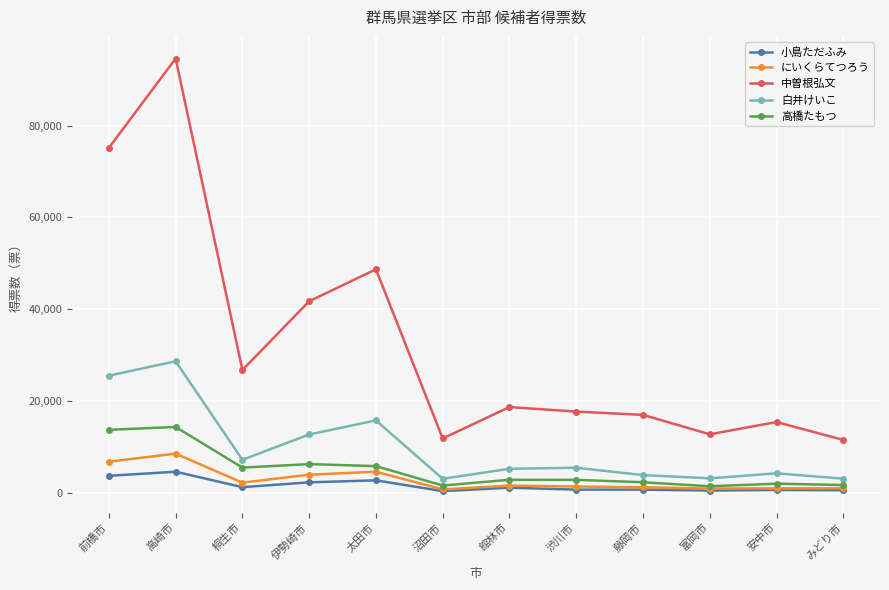

Between 前橋市 and 館林市, which series saw the biggest shift?

中曽根弘文